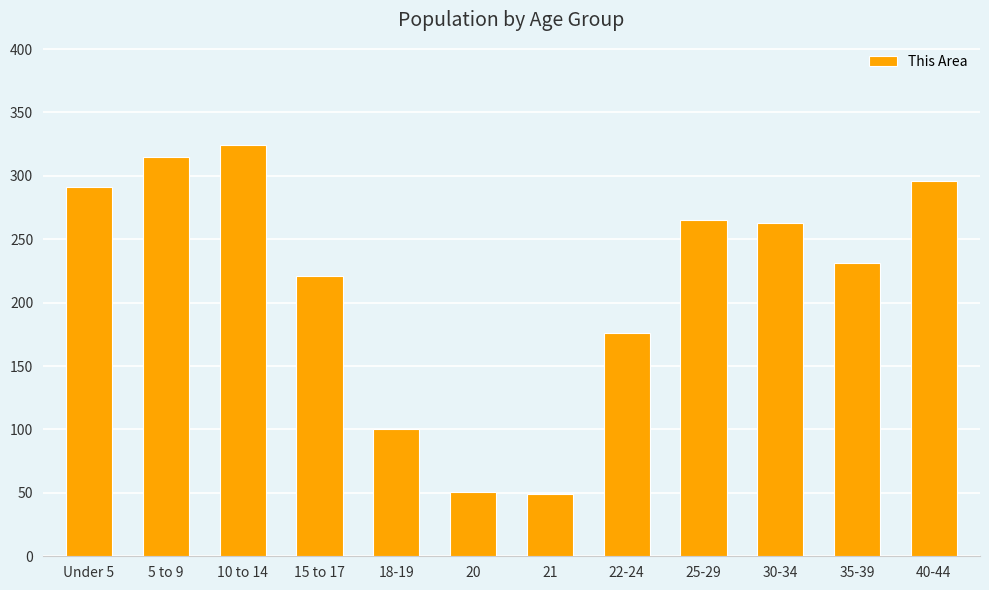

Where does the data first go above 263?

Under 5